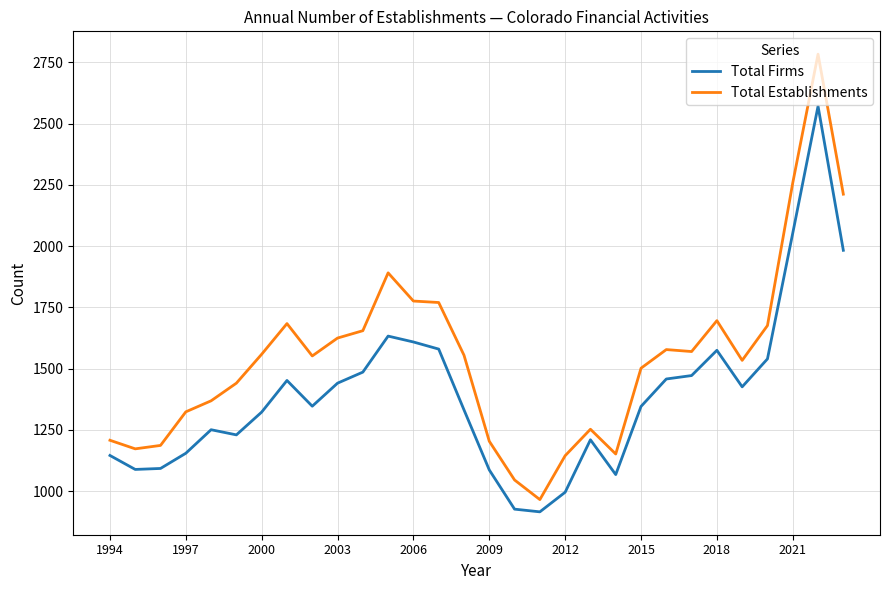

What is the lowest value of the Total Establishments series?

966